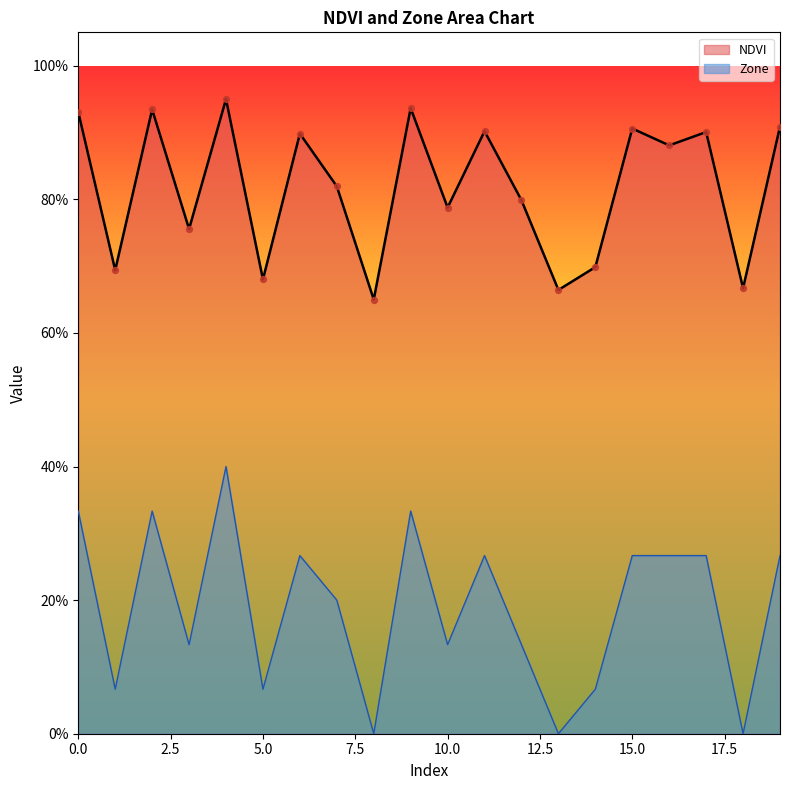

At which category is the sum across all series the highest?

4